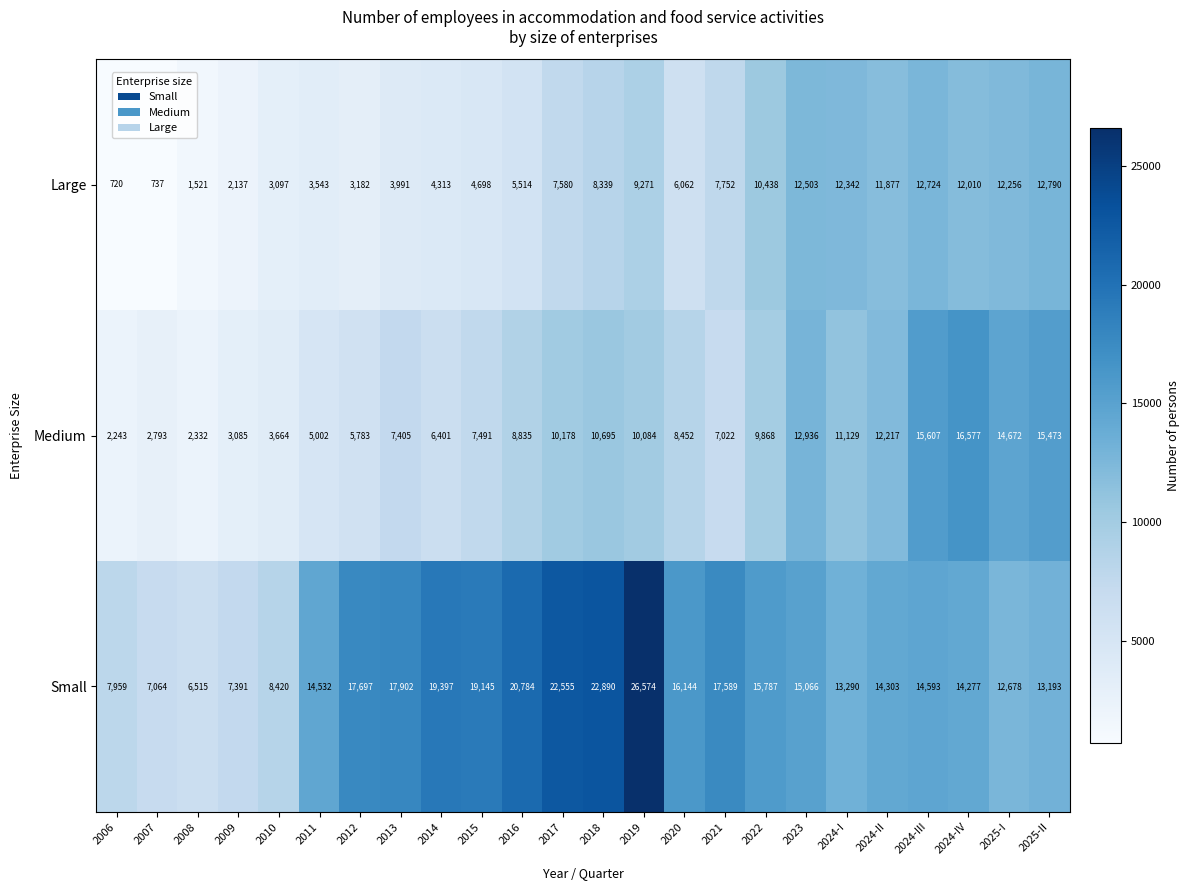

List the series in order of their overall mean, highest first.

Small, Medium, Large